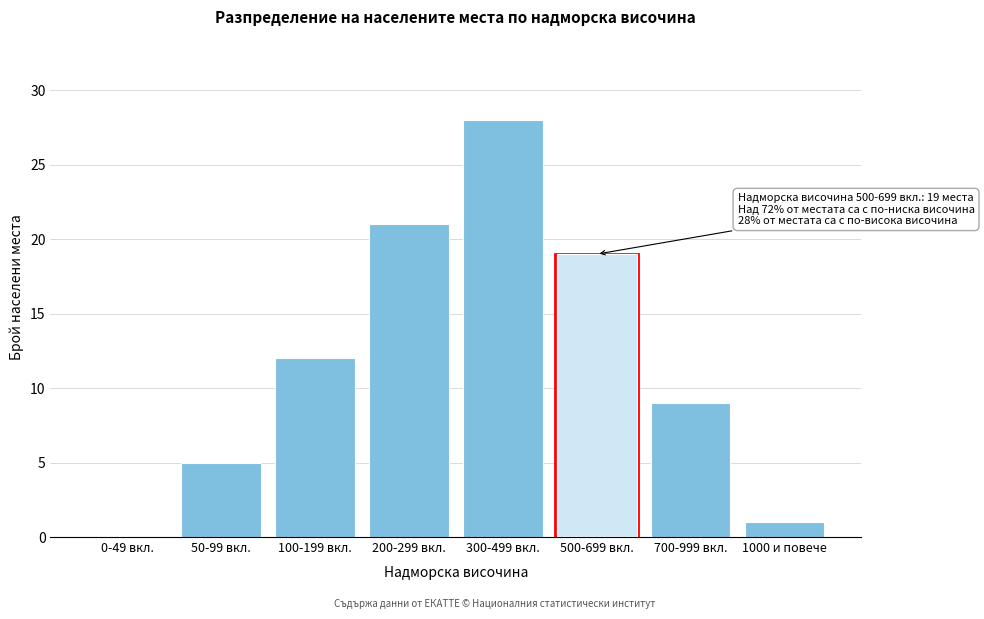

Reading left to right, extract all data points from this chart.

0-49 вкл.=0	50-99 вкл.=5	100-199 вкл.=12	200-299 вкл.=21	300-499 вкл.=28	500-699 вкл.=19	700-999 вкл.=9	1000 и повече=1